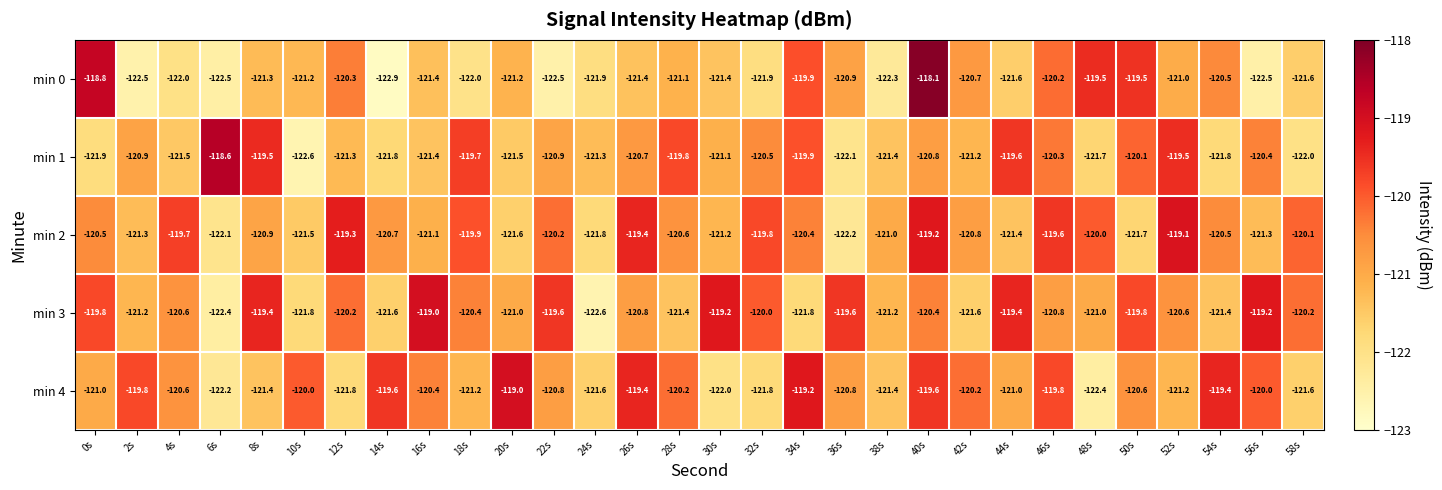

Which series has the largest total across all categories?

min 3